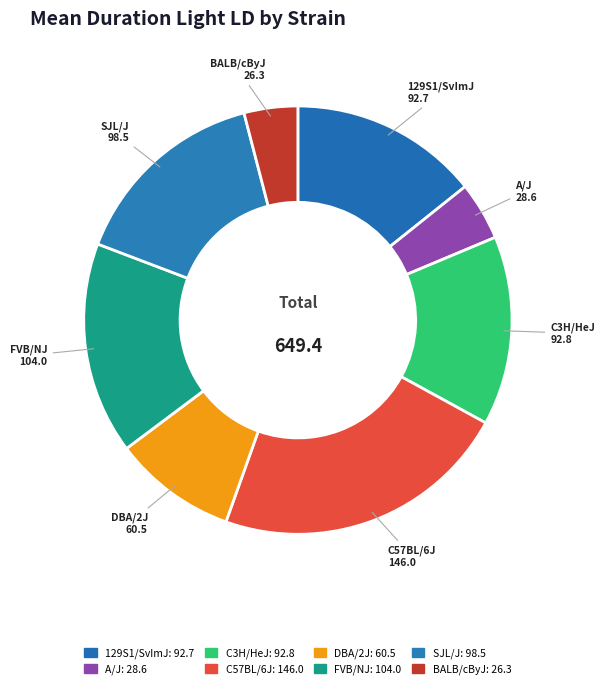

Which has a higher value, BALB/cByJ 26.3 or DBA/2J 60.5?

DBA/2J 60.5